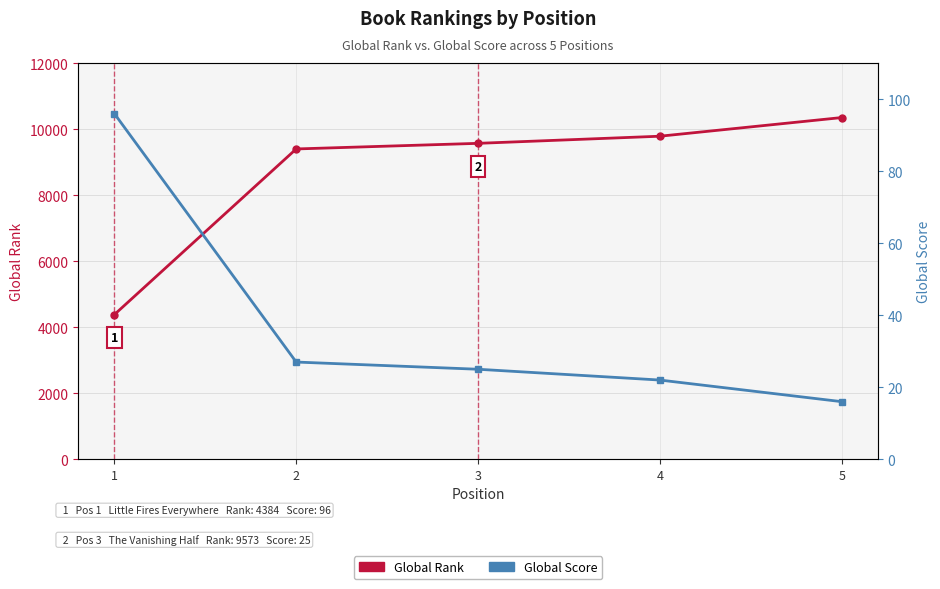

Is this an area chart (filled region under the line)?

No